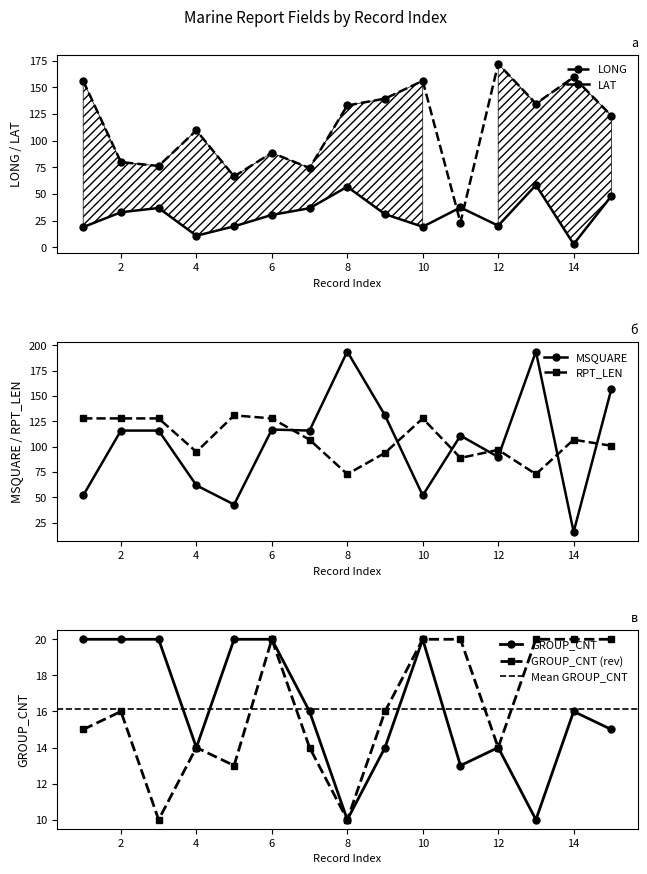

How many data points does each series have?

15